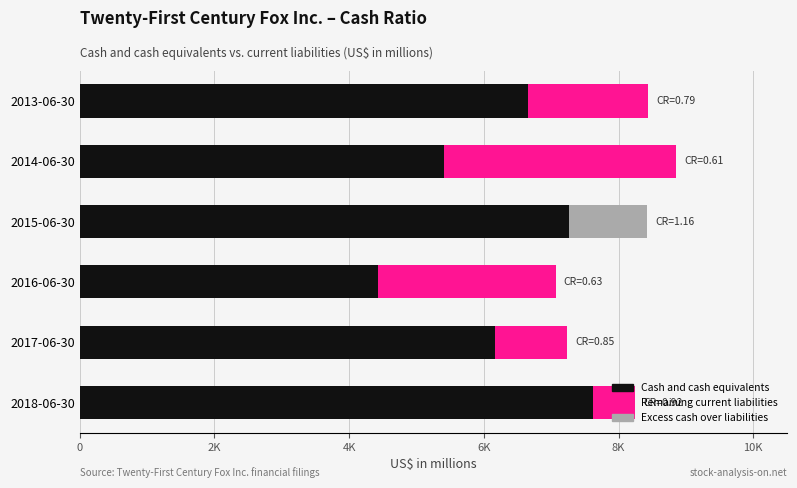

How many groups of bars are there?

6